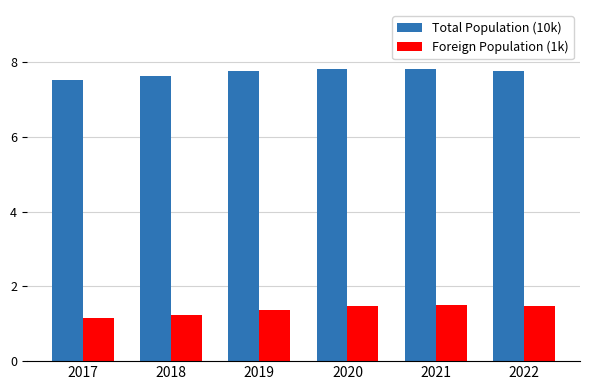

How many bars are there in total?

12